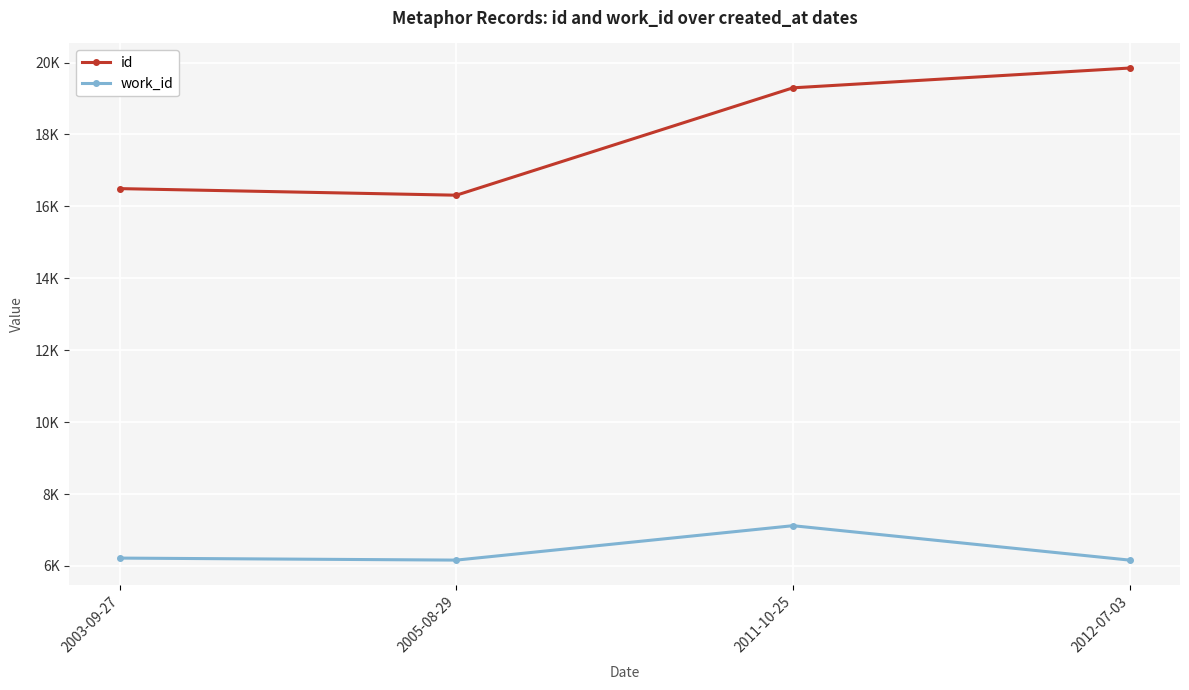

Reading left to right, transcribe all the data shown in this chart.

id: 16494	16311	19297	19847
work_id: 6219	6163	7120	6163